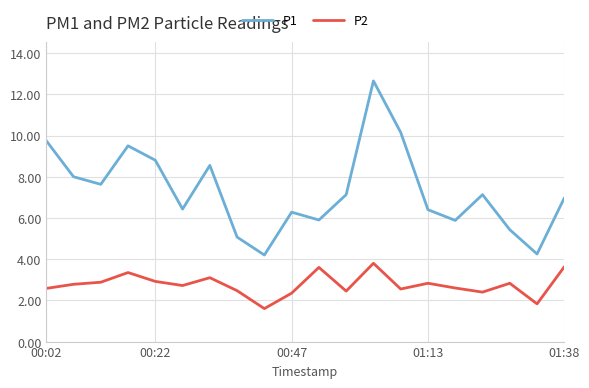

What are all the series names shown in the legend?

P1, P2